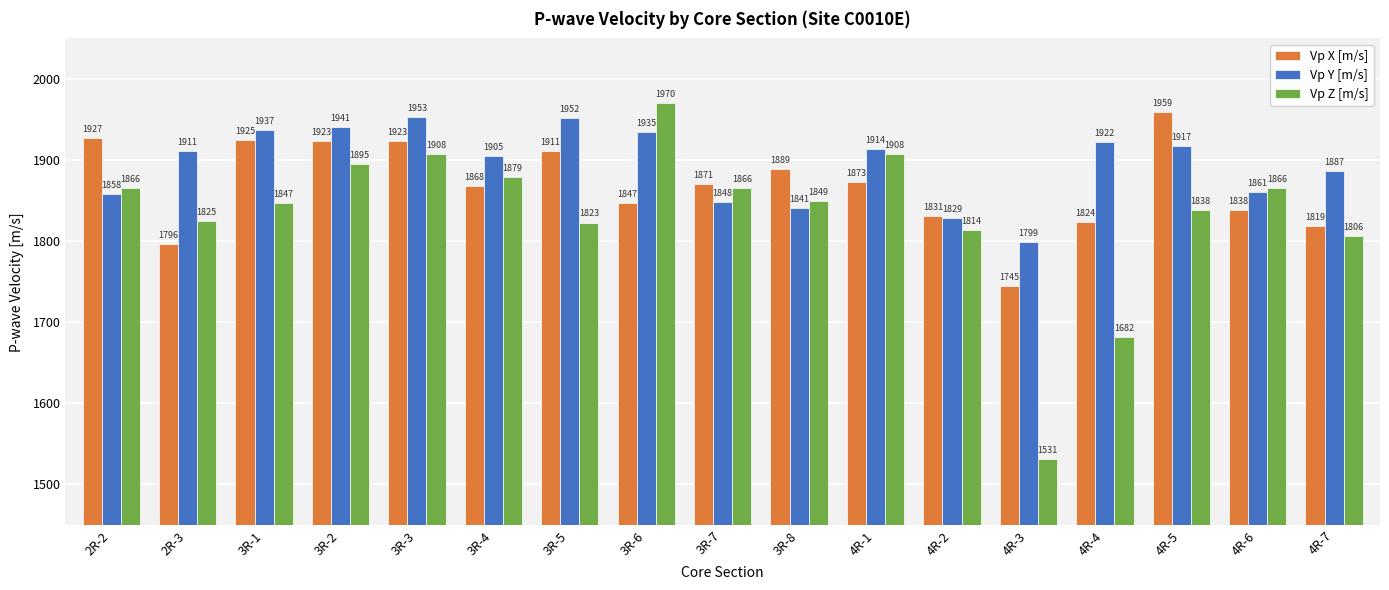

At how many categories does at least one series exceed 1620?

17